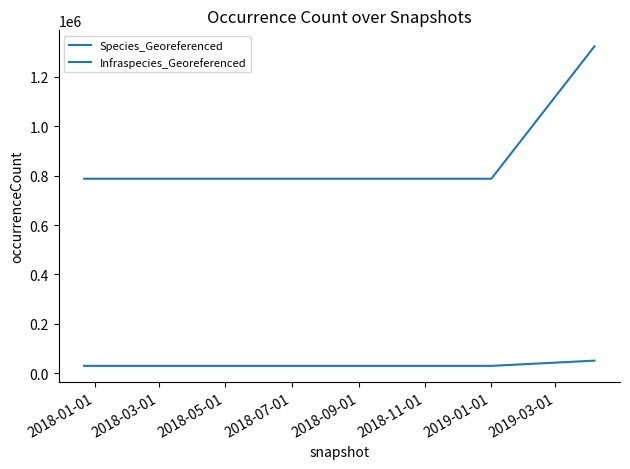

True or false: Infraspecies_Georeferenced and Species_Georeferenced cross at least once.

False